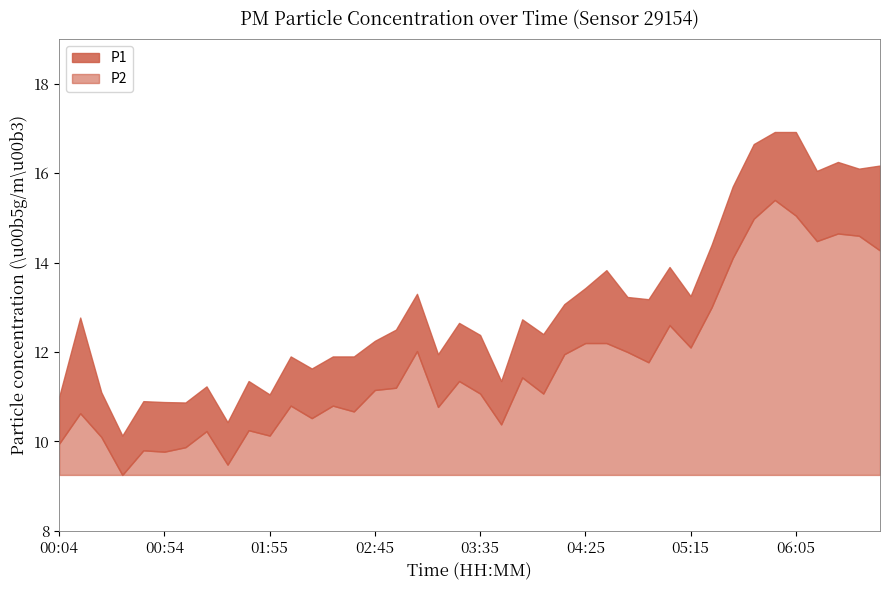

Reading right to left, what are all the values shown in this chart?

P1: 16.2	16.1	16.2	16.1	16.9	16.9	16.6	15.7	14.4	13.2	13.9	13.2	13.2	13.8	13.4	13.1	12.4	12.7	11.3	12.4	12.7	11.9	13.3	12.5	12.2	11.9	11.9	11.6	11.9	11.1	11.3	10.4	11.2	10.9	10.9	10.9	10.1	11.1	12.8	11.0
P2: 14.3	14.6	14.7	14.5	15.1	15.4	15.0	14.1	13.0	12.1	12.6	11.8	12.0	12.2	12.2	11.9	11.1	11.4	10.4	11.1	11.3	10.8	12.0	11.2	11.2	10.7	10.8	10.5	10.8	10.1	10.2	9.5	10.2	9.9	9.8	9.8	9.2	10.1	10.6	9.9